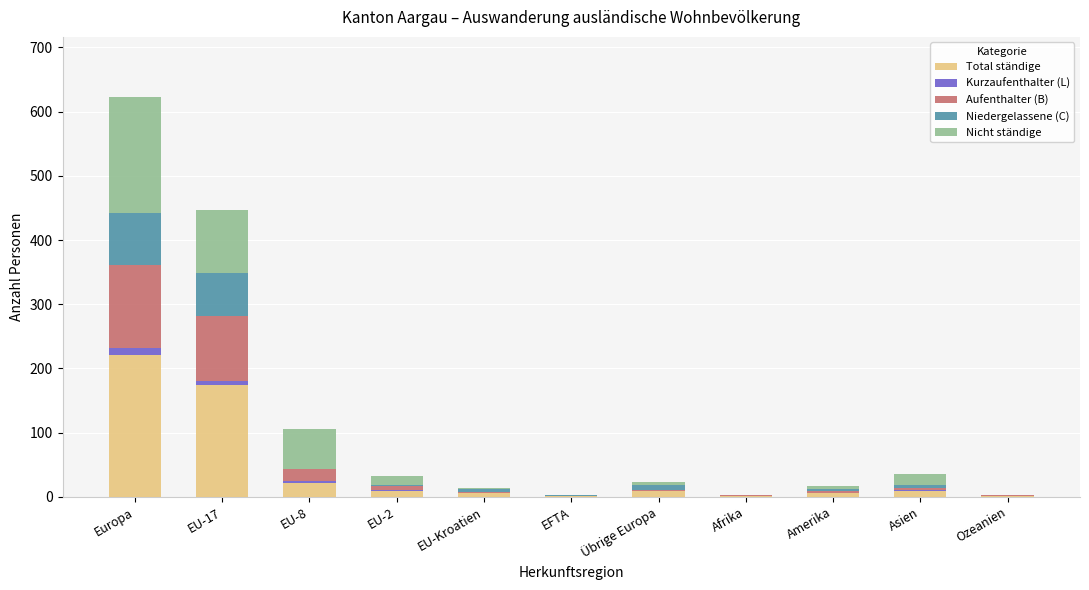

What is the sum of all Total ständige values?

459